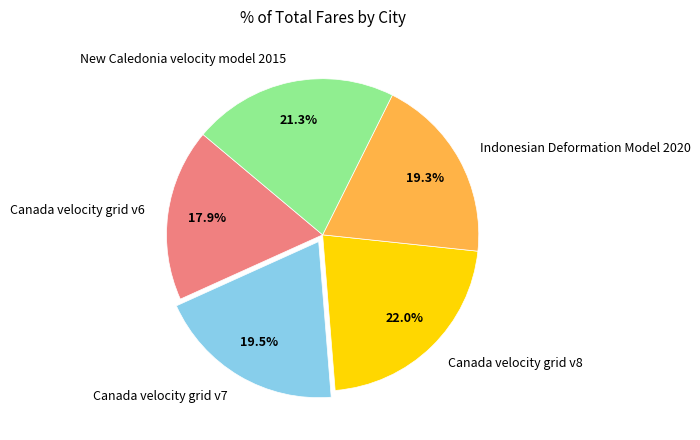

What is the smallest slice in the pie chart?

Canada velocity grid v6